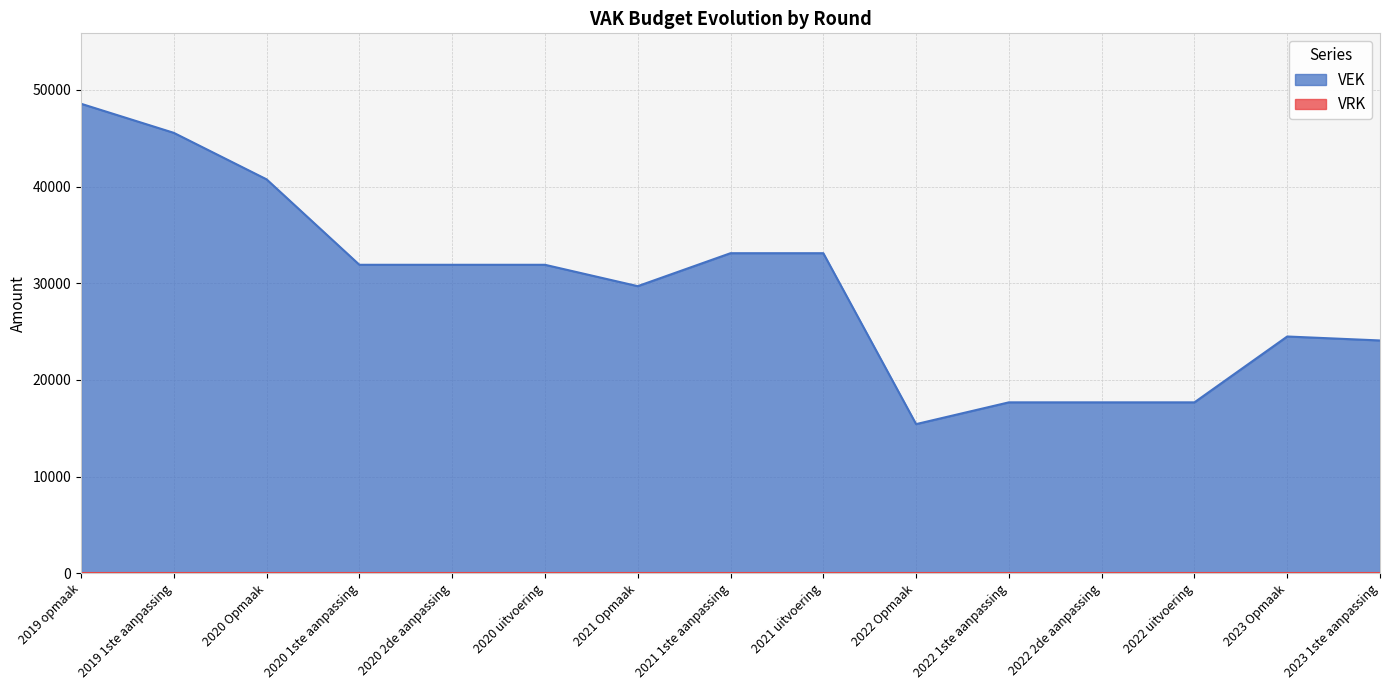

How many points are lower than both their immediate neighbors (excluding endpoints)?

2